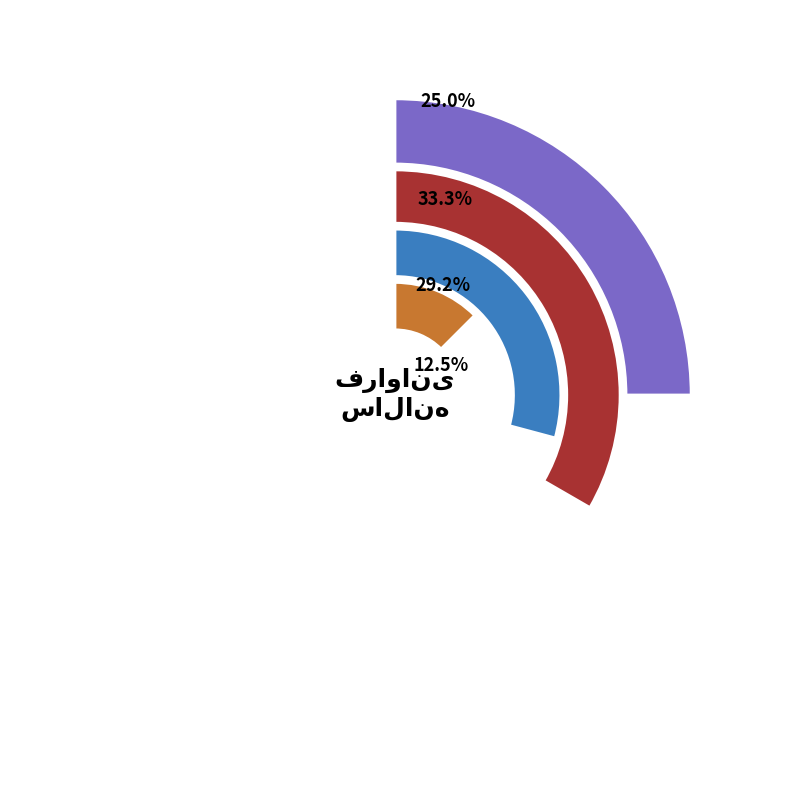

Does any single category account for the majority?

No